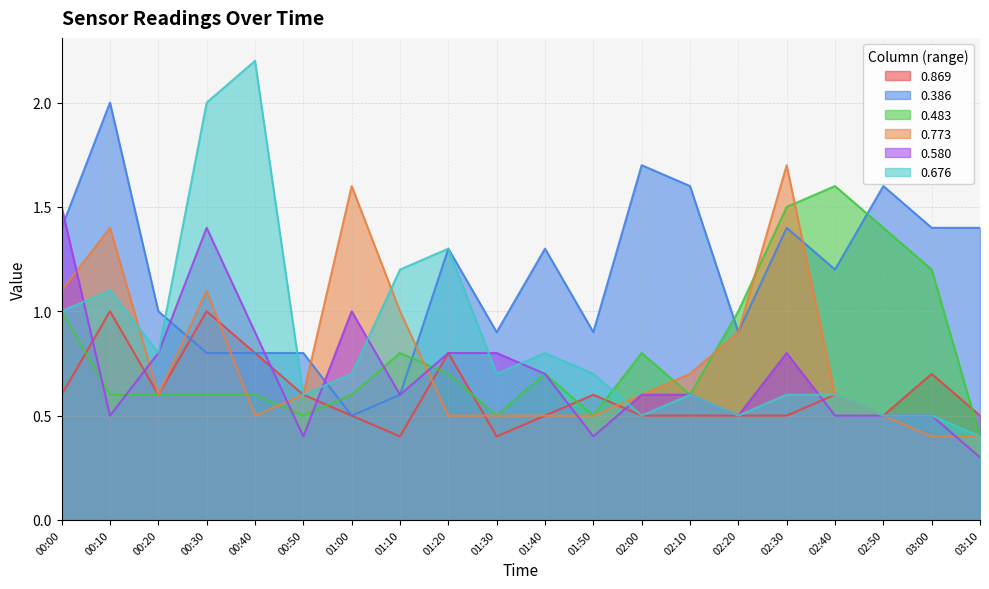

Which series has the largest total across all categories?

0.386